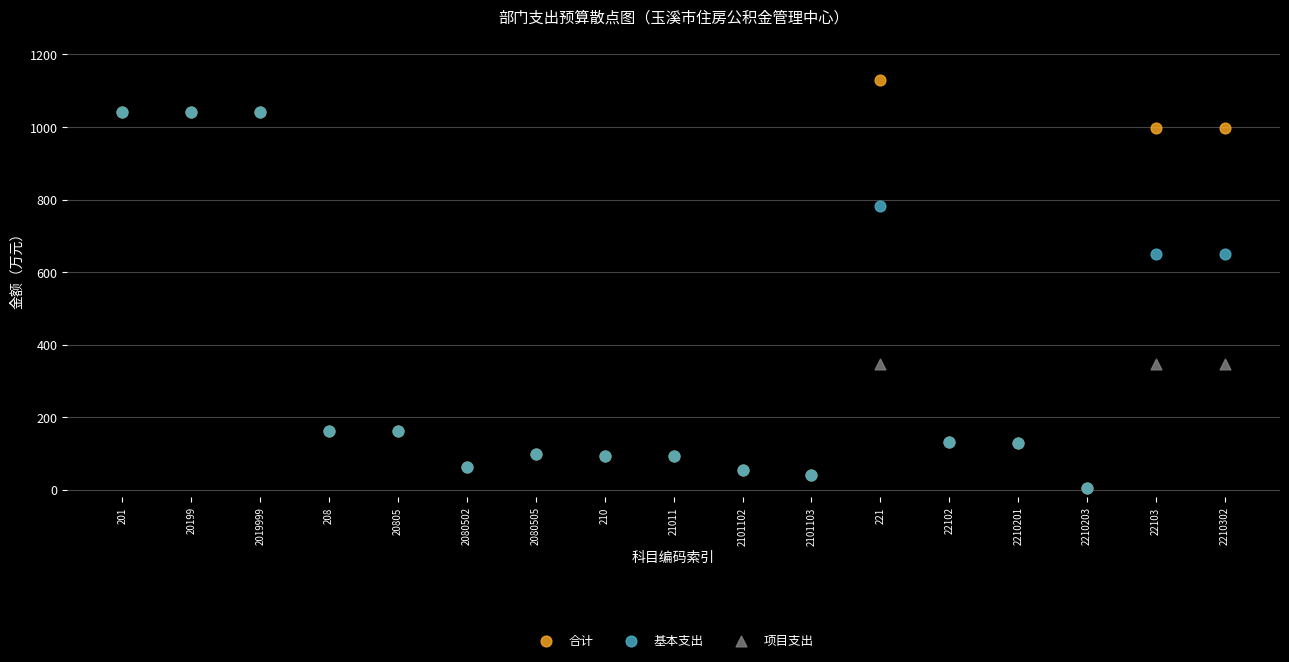

Which series contains the highest Y value?

合计